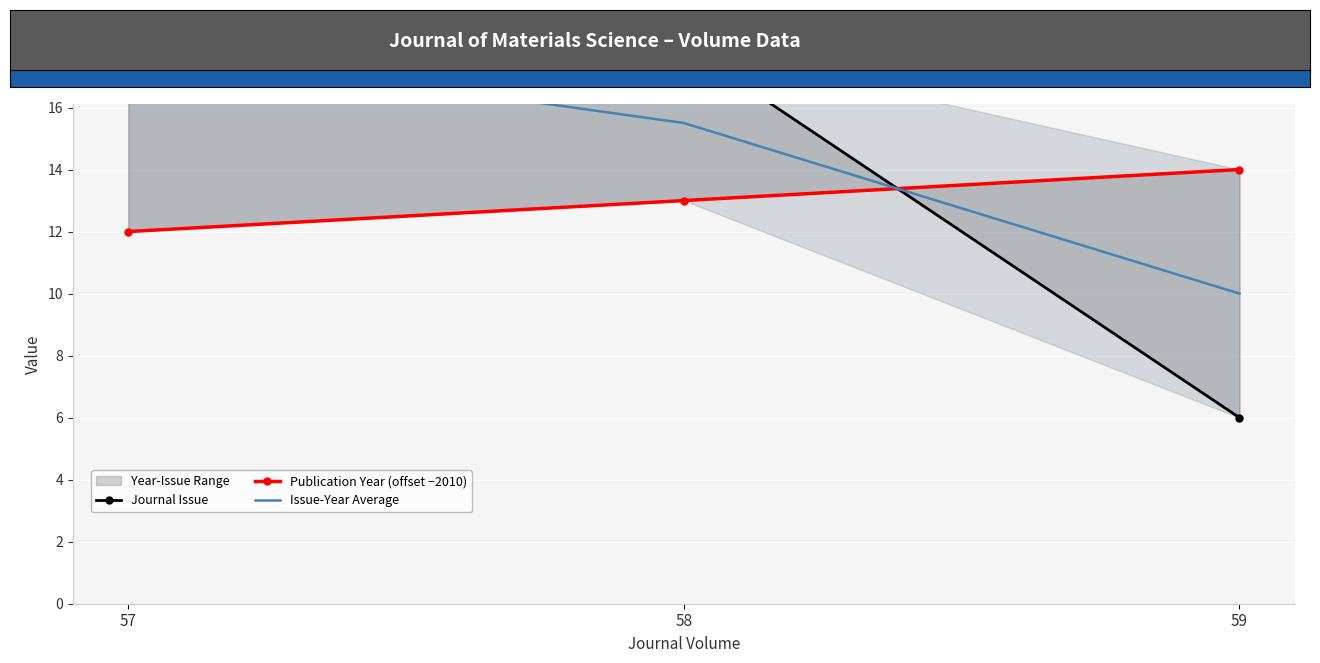

At how many categories does at least one series exceed 15?

2